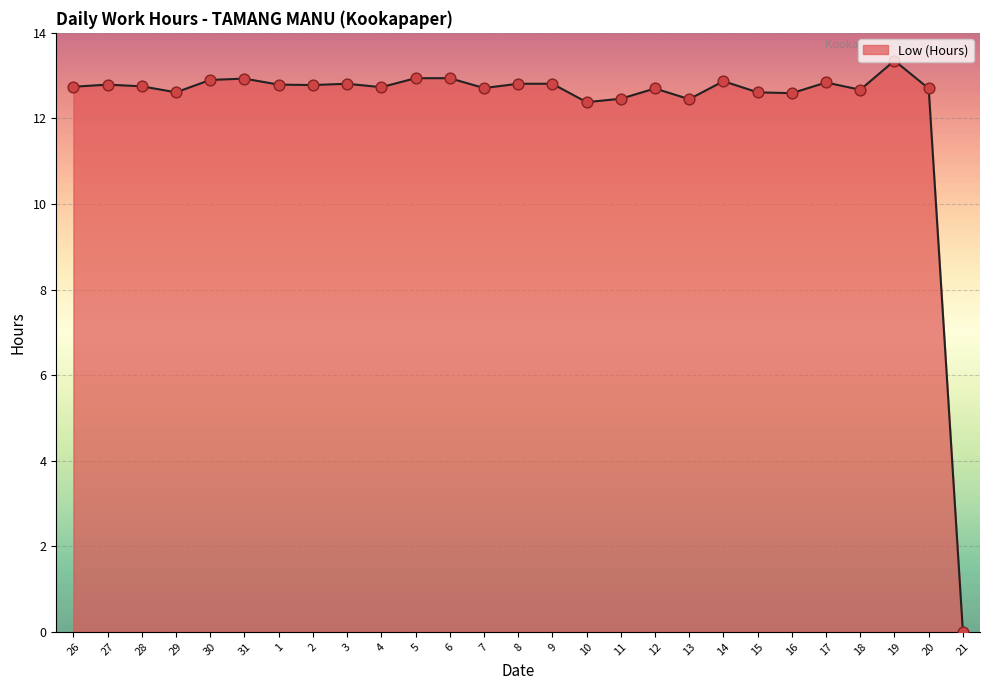

What is the ratio of the value at 9 to the value at 27?

1.0